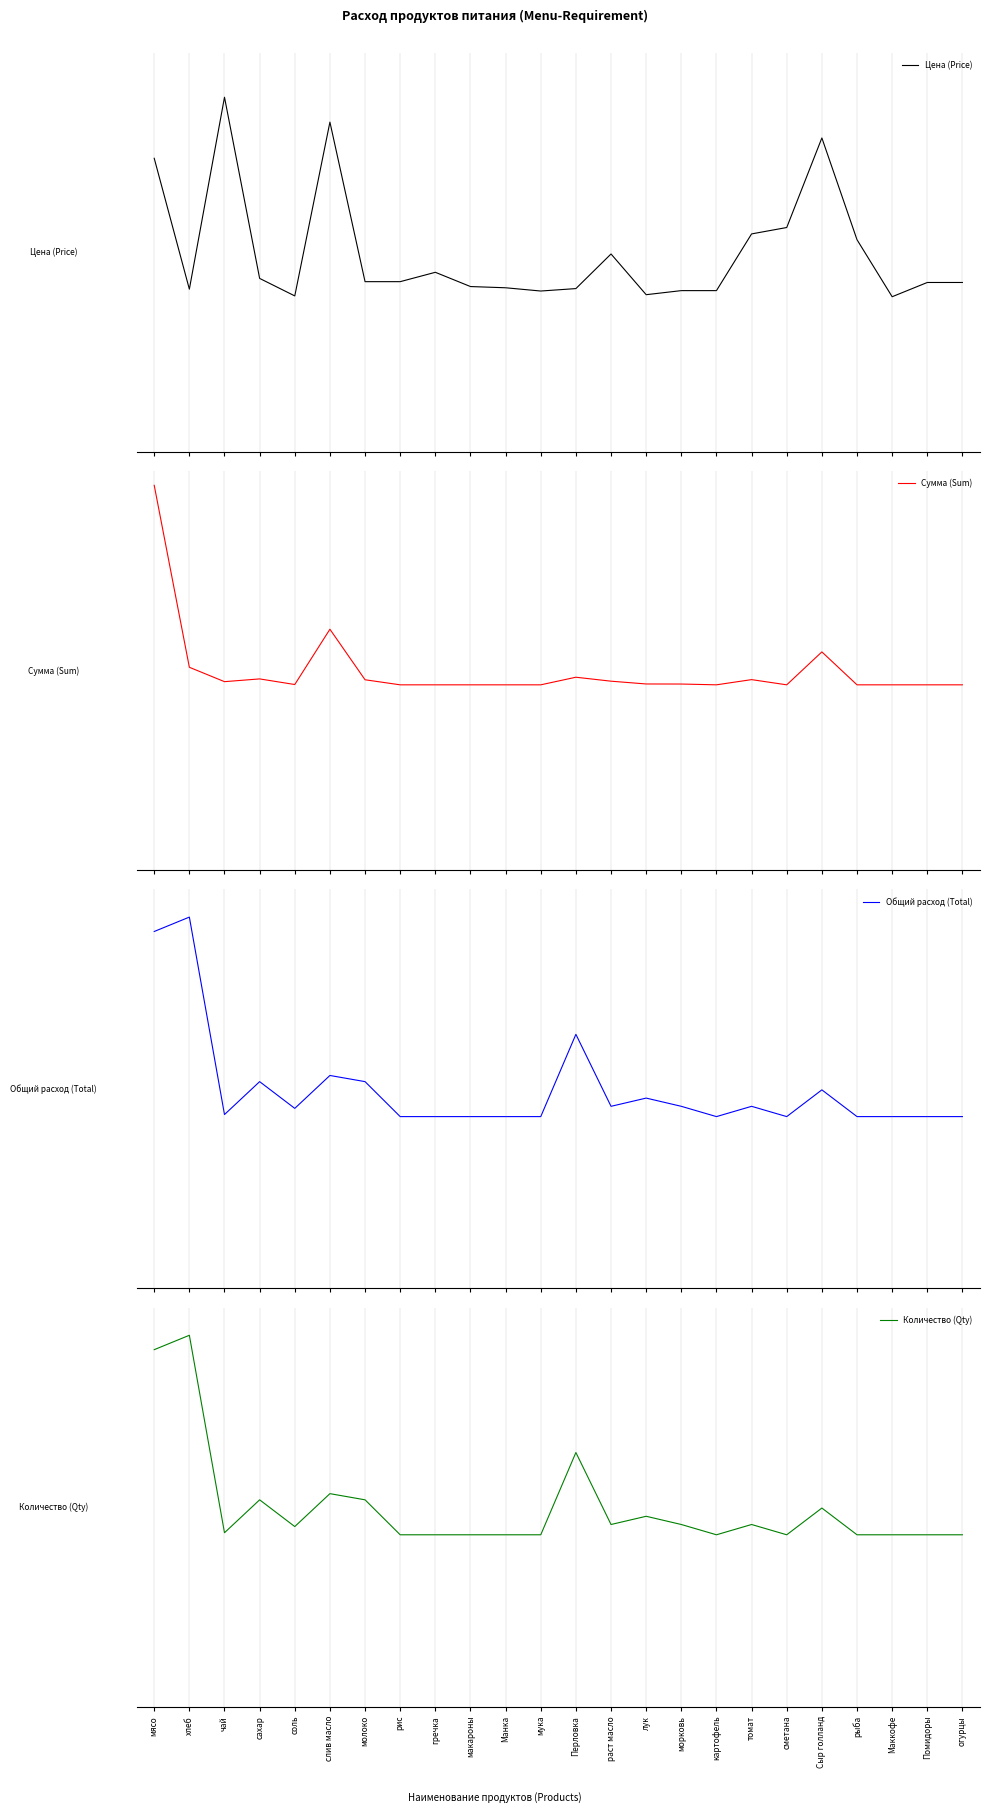

Which series ends up on top after the final intersection of Сумма (Sum) and Цена (Price)?

Сумма (Sum)